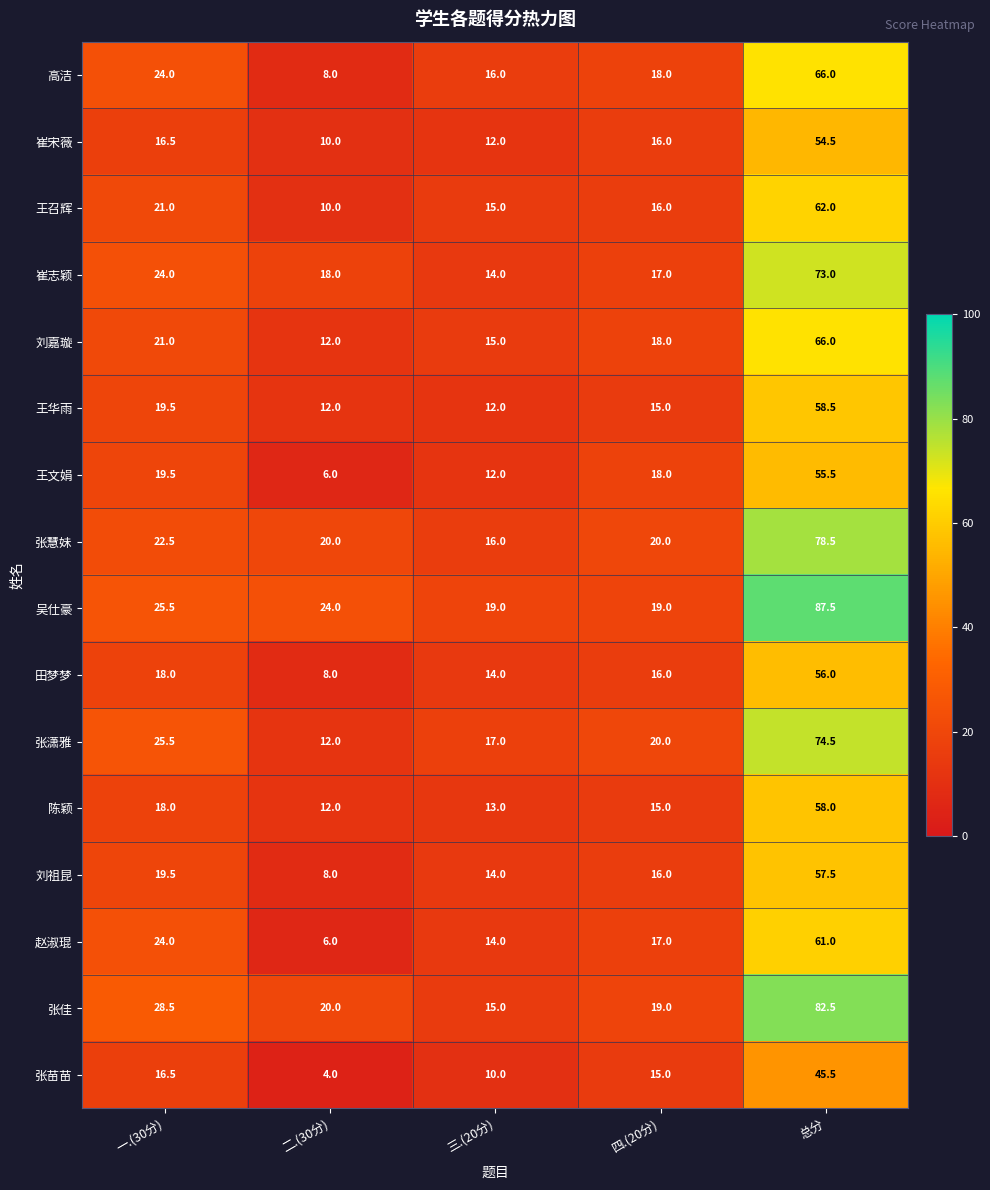

Rank the categories by 田梦梦 value from lowest to highest.

二.(30分), 三.(20分), 四.(20分), 一.(30分), 总分